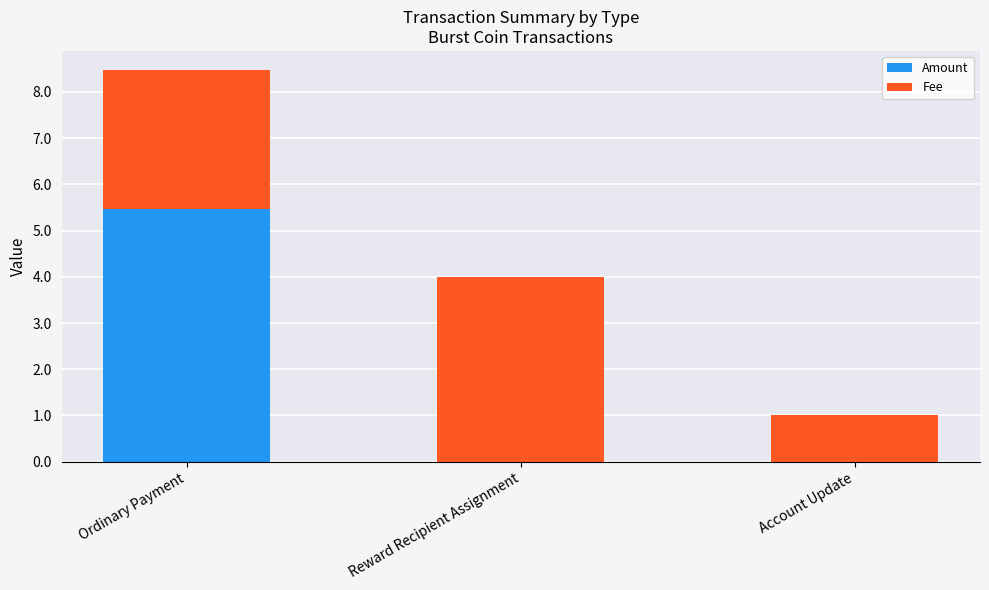

The value of Amount at Reward Recipient Assignment is 0.0. True or false?

True